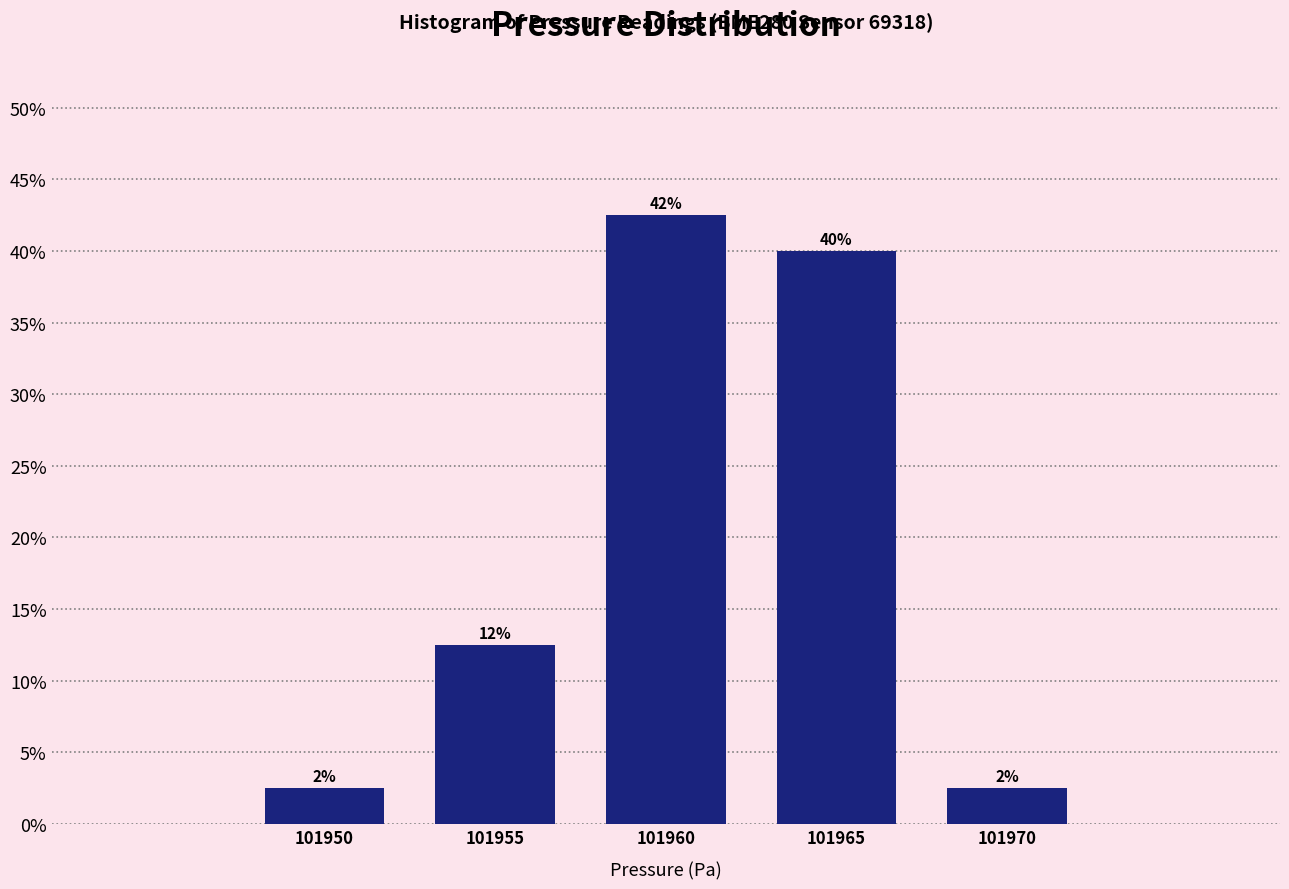

How many bars are there in total?

5